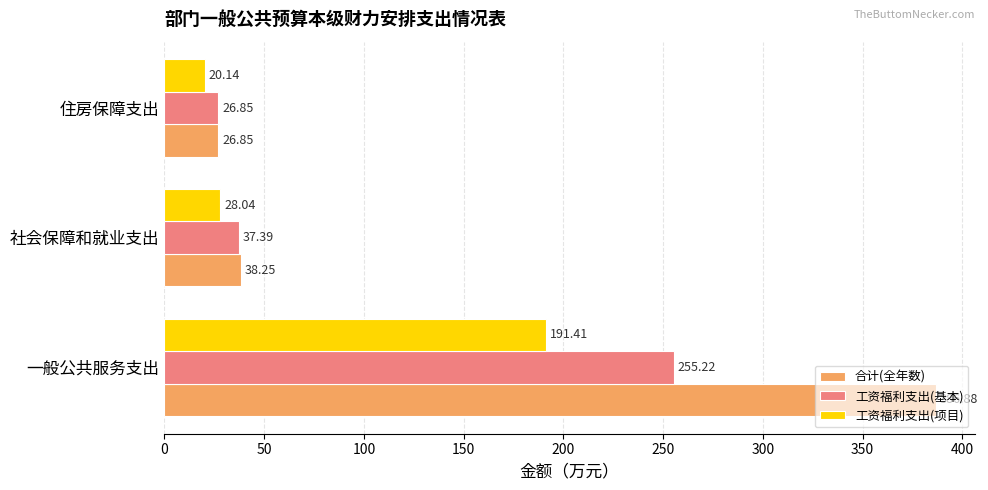

What are all the series names shown in the legend?

合计(全年数), 工资福利支出(基本), 工资福利支出(项目)